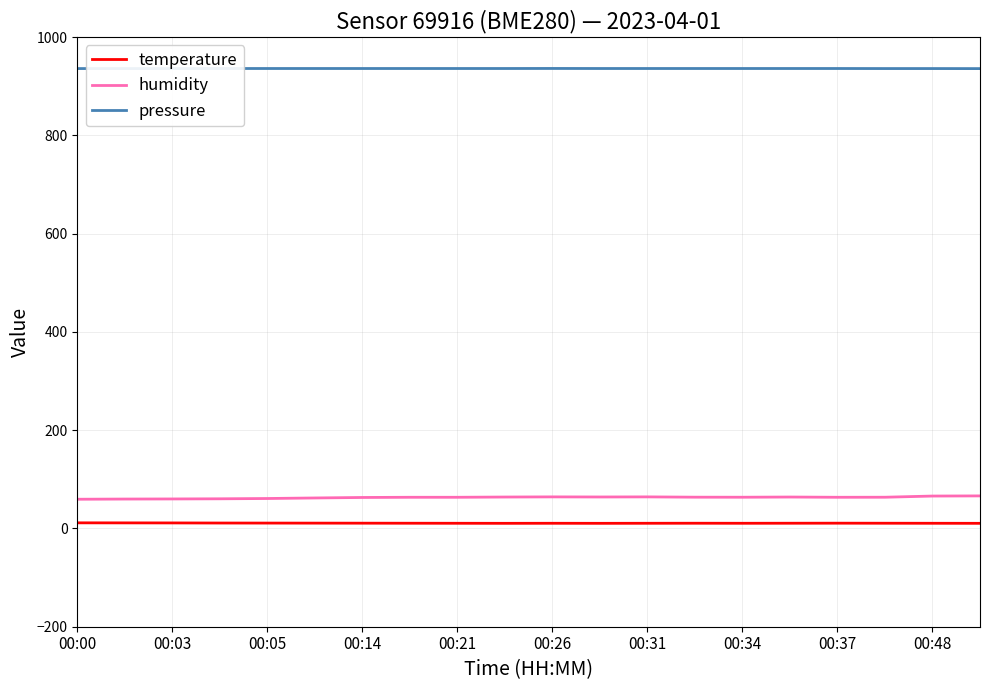

List the series in order of their peak value, highest first.

pressure, humidity, temperature